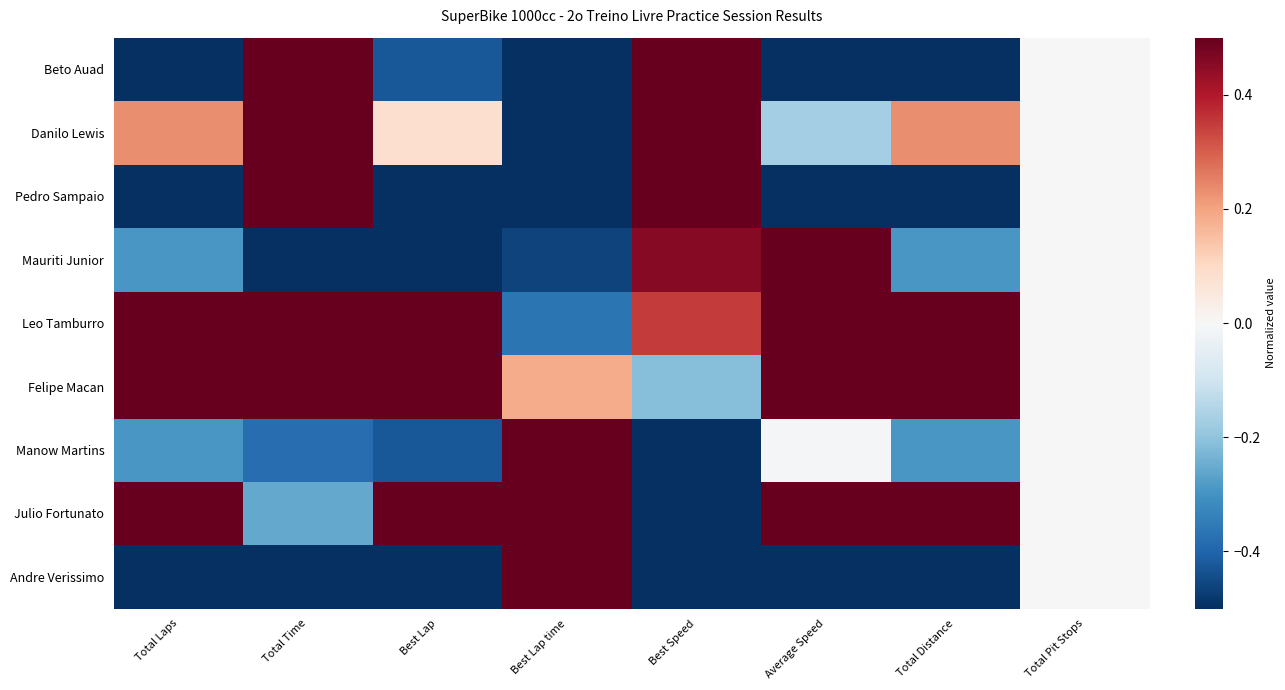

How many categories are shown in the chart?

8